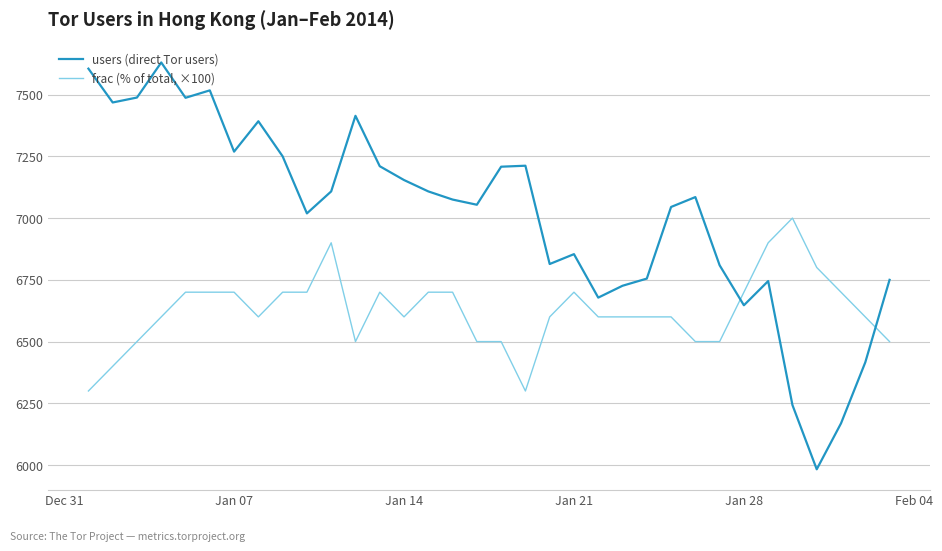

What is the sum of all frac (% of total, ×100) values?

225200